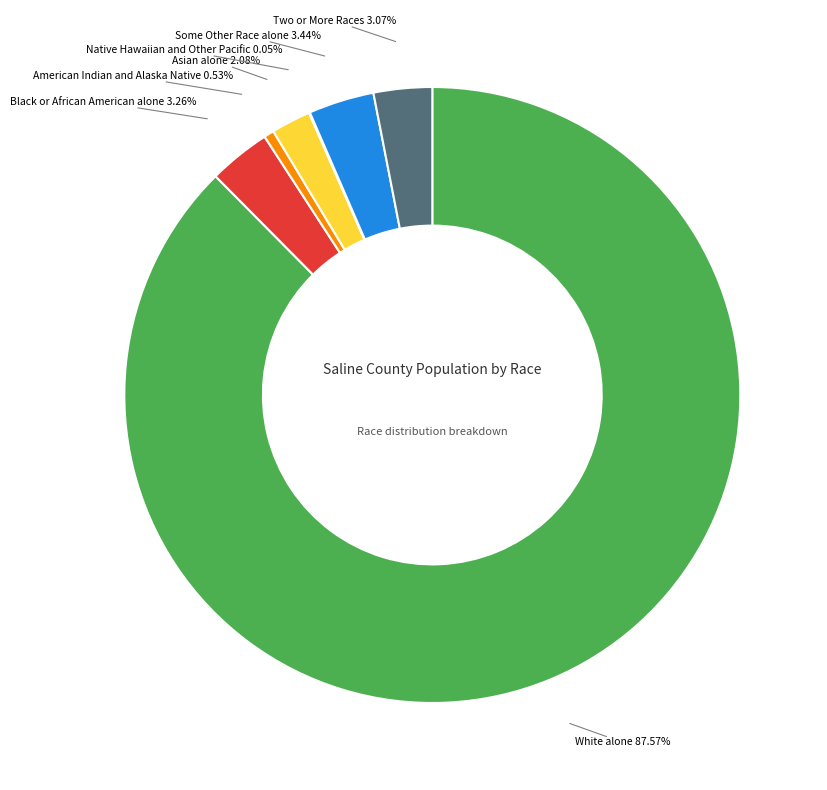

What is the ratio of the value at Black or African American alone to the value at Some Other Race alone?

0.9